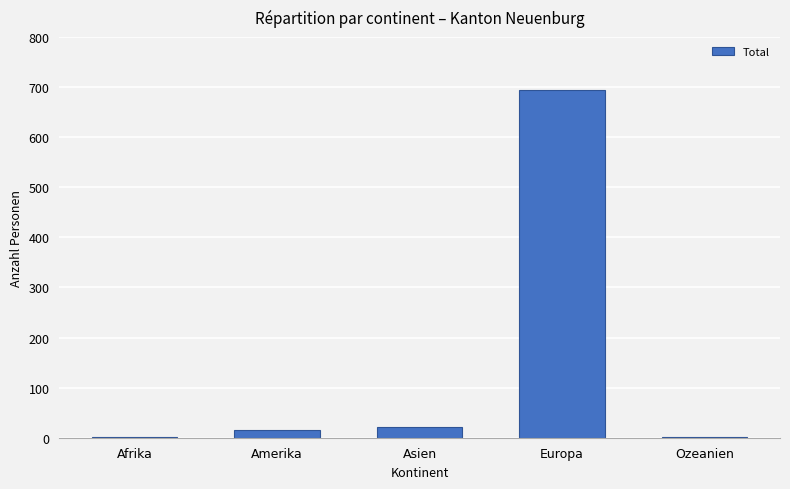

What is the sum of all values?

735